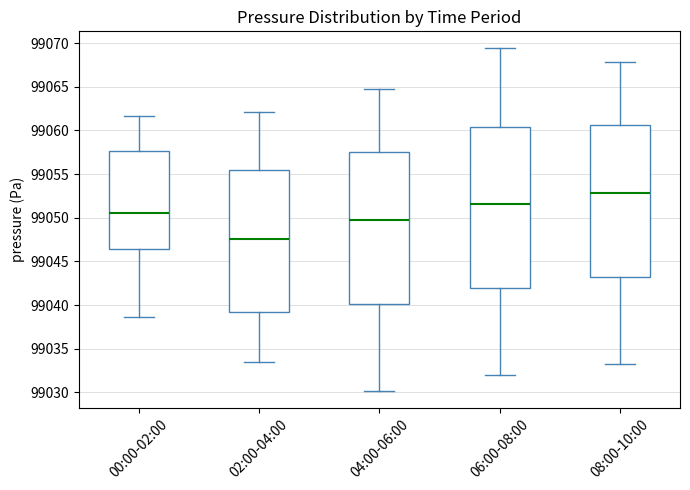

Comparing the boxes themselves (not the whiskers), which one is the tallest?

06:00-08:00